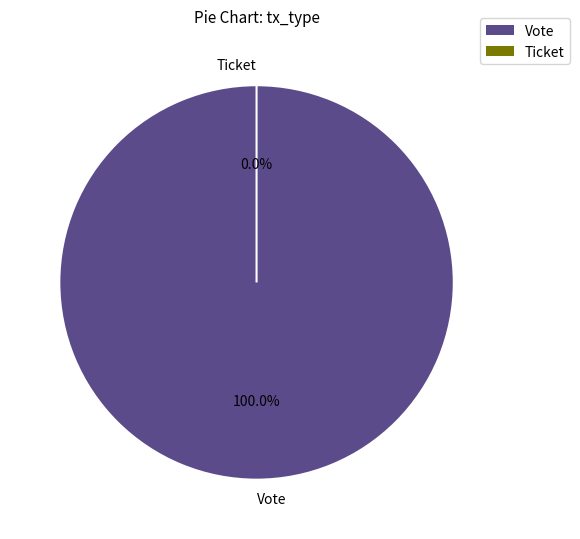

How many segments does this pie chart have?

2